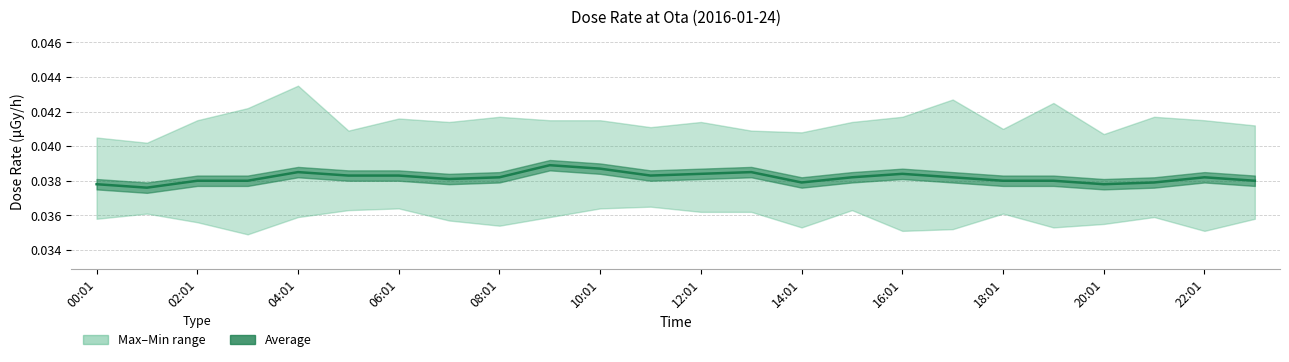

True or false: average and max intersect in this chart.

False